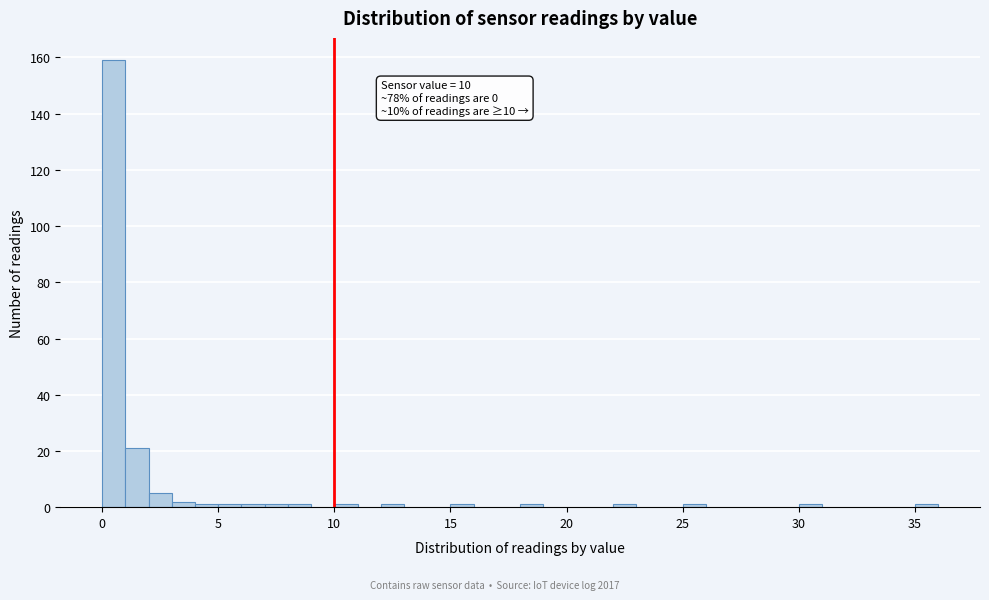

Read against the x-axis, roughly where is the centre of the tallest bar?

0.5